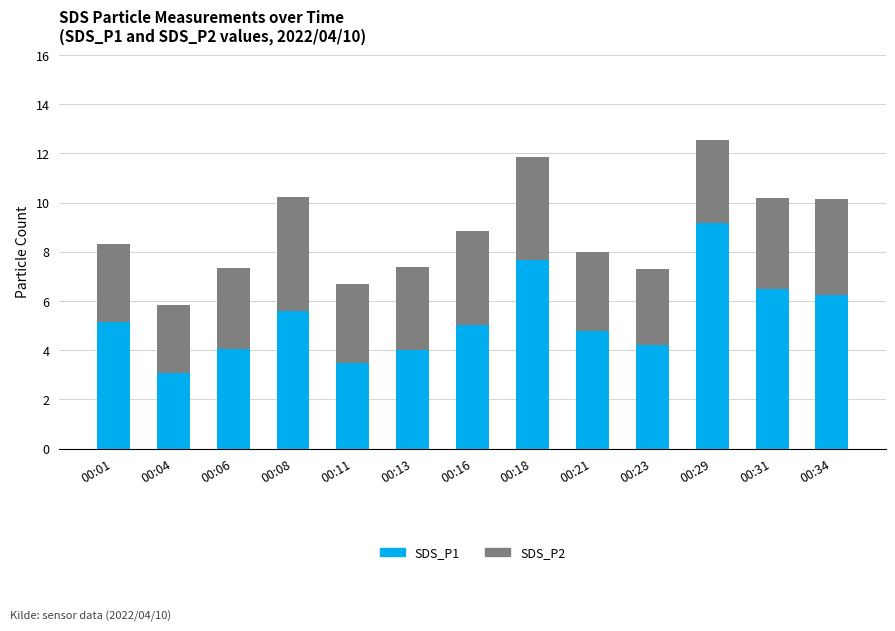

At which label does SDS_P1 reach its peak?

00:29